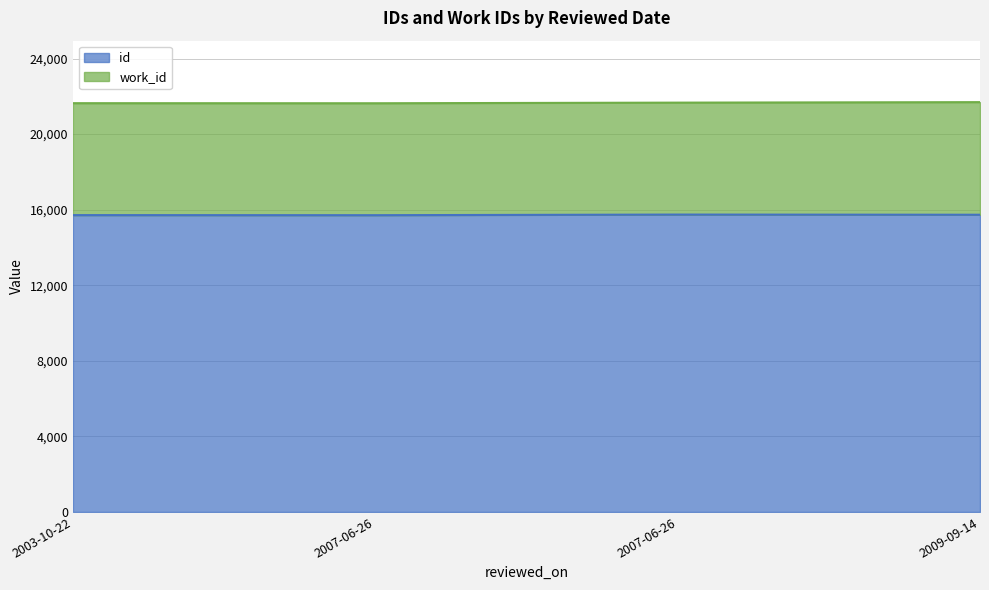

Does the chart display data point markers on the line(s)?

No